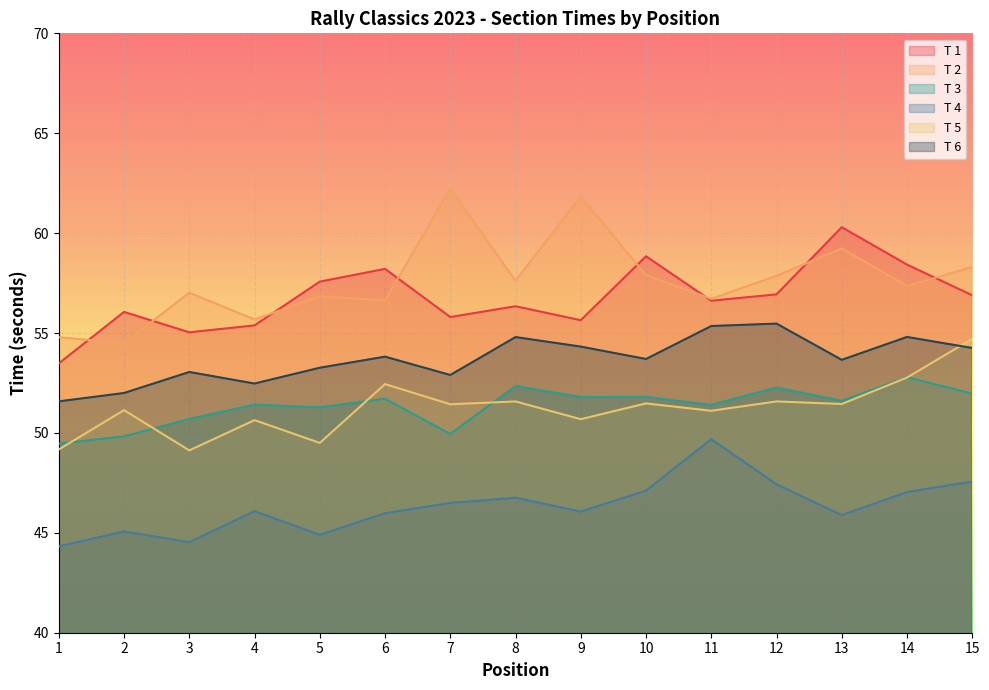

Reading left to right, what are all the values shown in this chart?

T 1: 1=53.5	2=56.1	3=55.0	4=55.4	5=57.6	6=58.2	7=55.8	8=56.3	9=55.6	10=58.8	11=56.6	12=56.9	13=60.3	14=58.4	15=56.9
T 2: 1=54.8	2=54.5	3=57.0	4=55.7	5=56.8	6=56.6	7=62.2	8=57.6	9=61.8	10=57.9	11=56.7	12=57.9	13=59.2	14=57.4	15=58.3
T 3: 1=49.5	2=49.8	3=50.7	4=51.4	5=51.3	6=51.7	7=49.9	8=52.3	9=51.8	10=51.8	11=51.4	12=52.3	13=51.6	14=52.8	15=52.0
T 4: 1=44.3	2=45.1	3=44.5	4=46.1	5=44.9	6=46.0	7=46.5	8=46.8	9=46.1	10=47.1	11=49.7	12=47.4	13=45.9	14=47.0	15=47.6
T 5: 1=49.2	2=51.1	3=49.1	4=50.6	5=49.5	6=52.4	7=51.4	8=51.6	9=50.7	10=51.5	11=51.1	12=51.6	13=51.4	14=52.8	15=54.7
T 6: 1=51.6	2=52.0	3=53.0	4=52.5	5=53.3	6=53.8	7=52.9	8=54.8	9=54.3	10=53.7	11=55.4	12=55.5	13=53.7	14=54.8	15=54.3